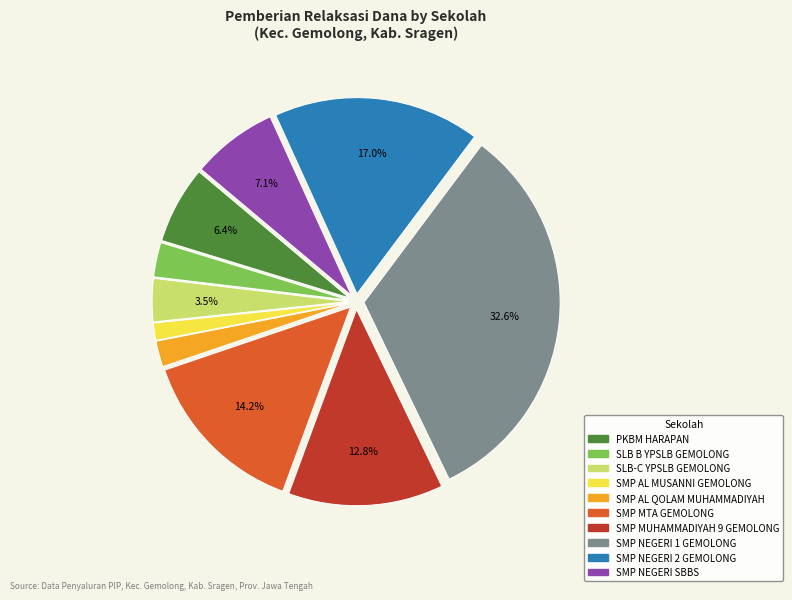

Is there any slice that represents more than half of the pie?

No